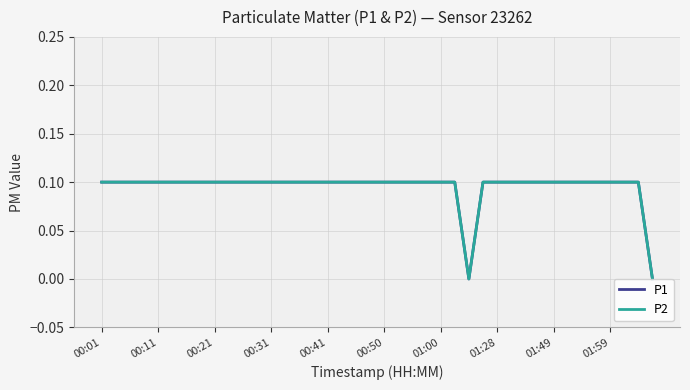

What is the difference between the second highest and second lowest values in the P2 series?

0.1